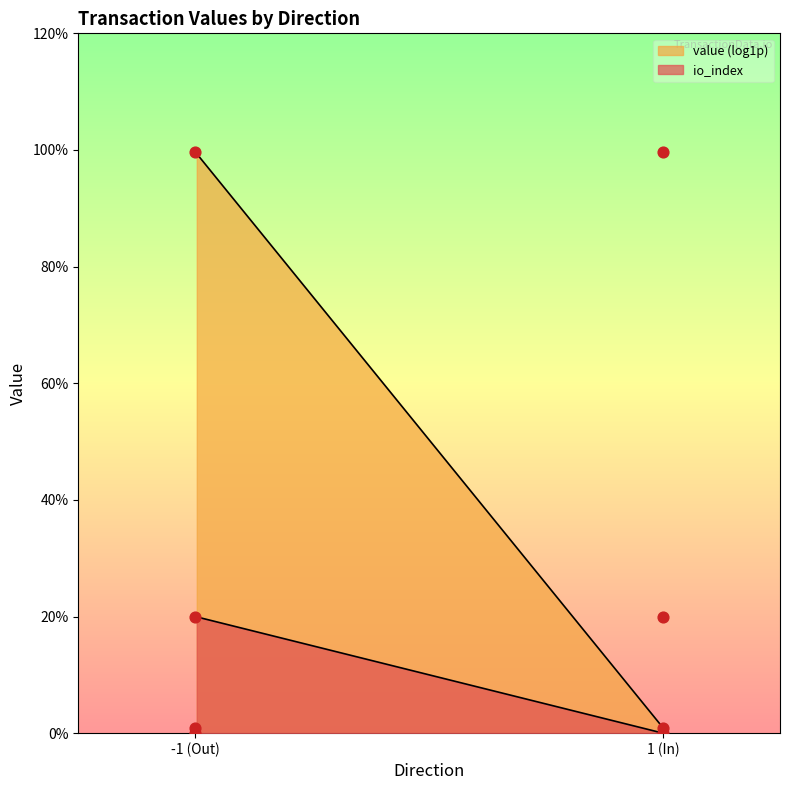

Is the value of value at 1 greater than the value of io_index at -1?

No